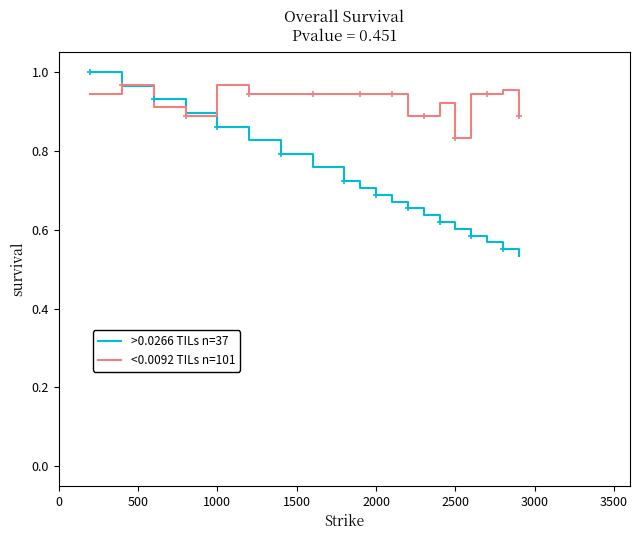

List the series in order of their overall mean, lowest first.

>0.0266 TILs n=37, <0.0092 TILs n=101